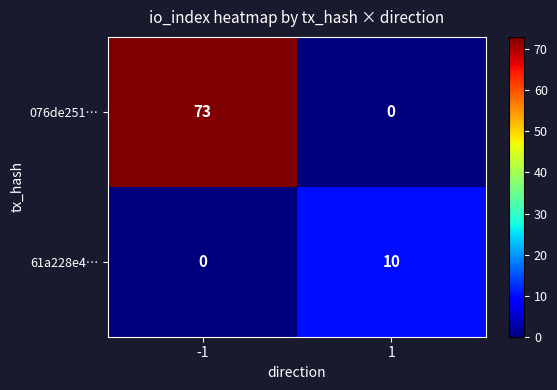

How many data points does each series have?

2